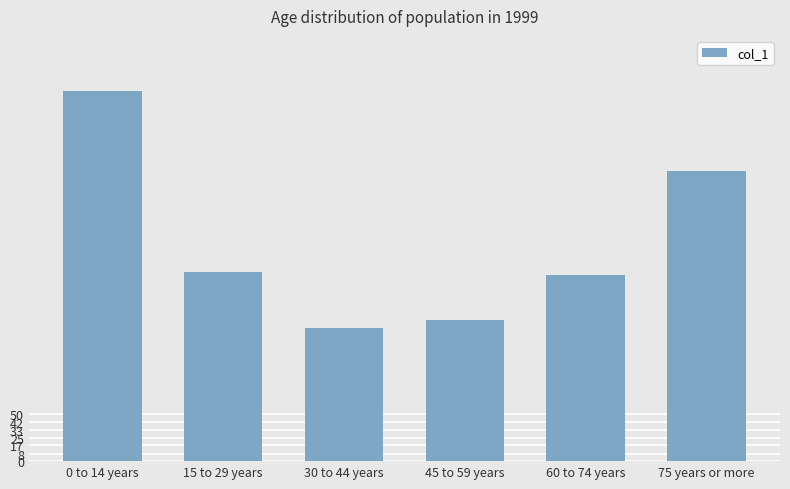

What is the difference between the values at 75 years or more and 45 to 59 years?

158